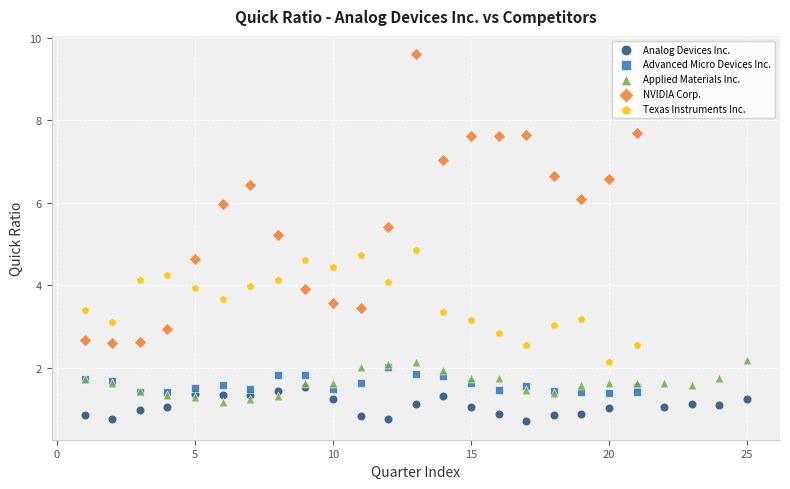

Which series contains the highest Y value?

NVIDIA Corp.